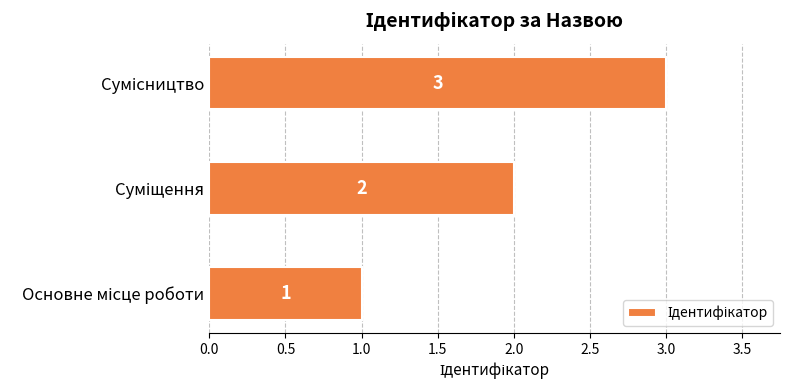

How many values are below 2?

1